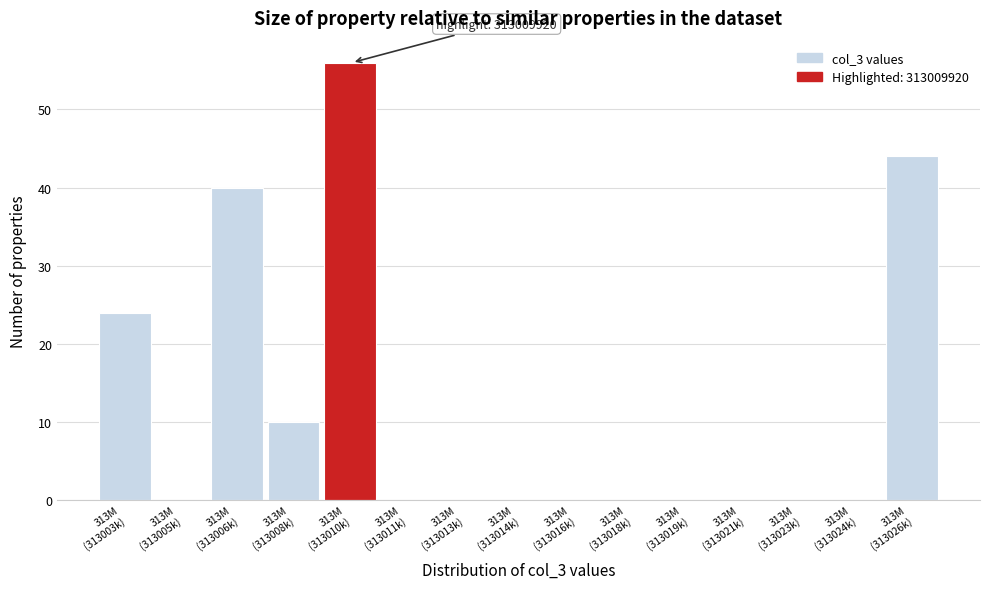

What is the sum of all values?

174